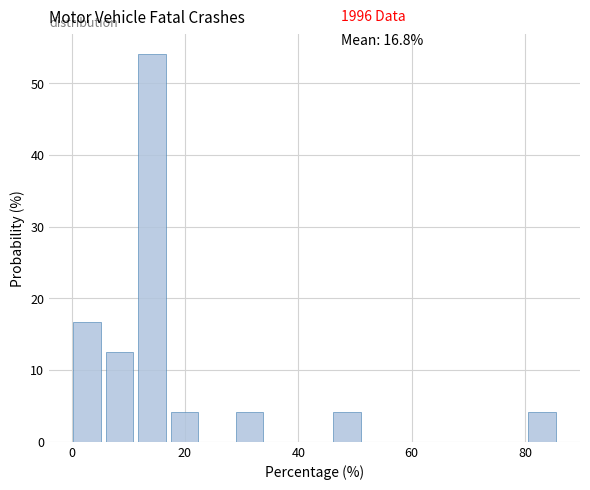

Around what value on the x-axis is the tallest bar? Give the approximate position of its centre, as read against the axis.

14